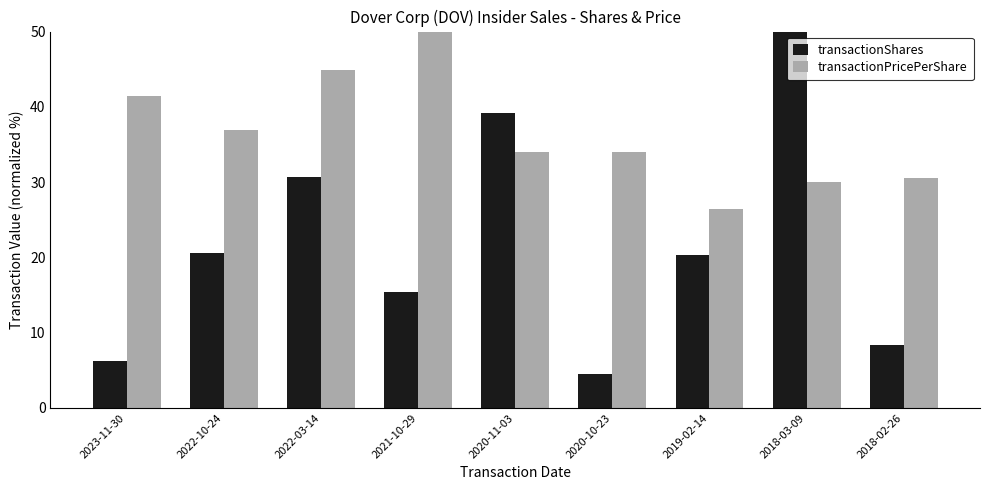

List the series in order of their overall mean, highest first.

transactionPricePerShare, transactionShares